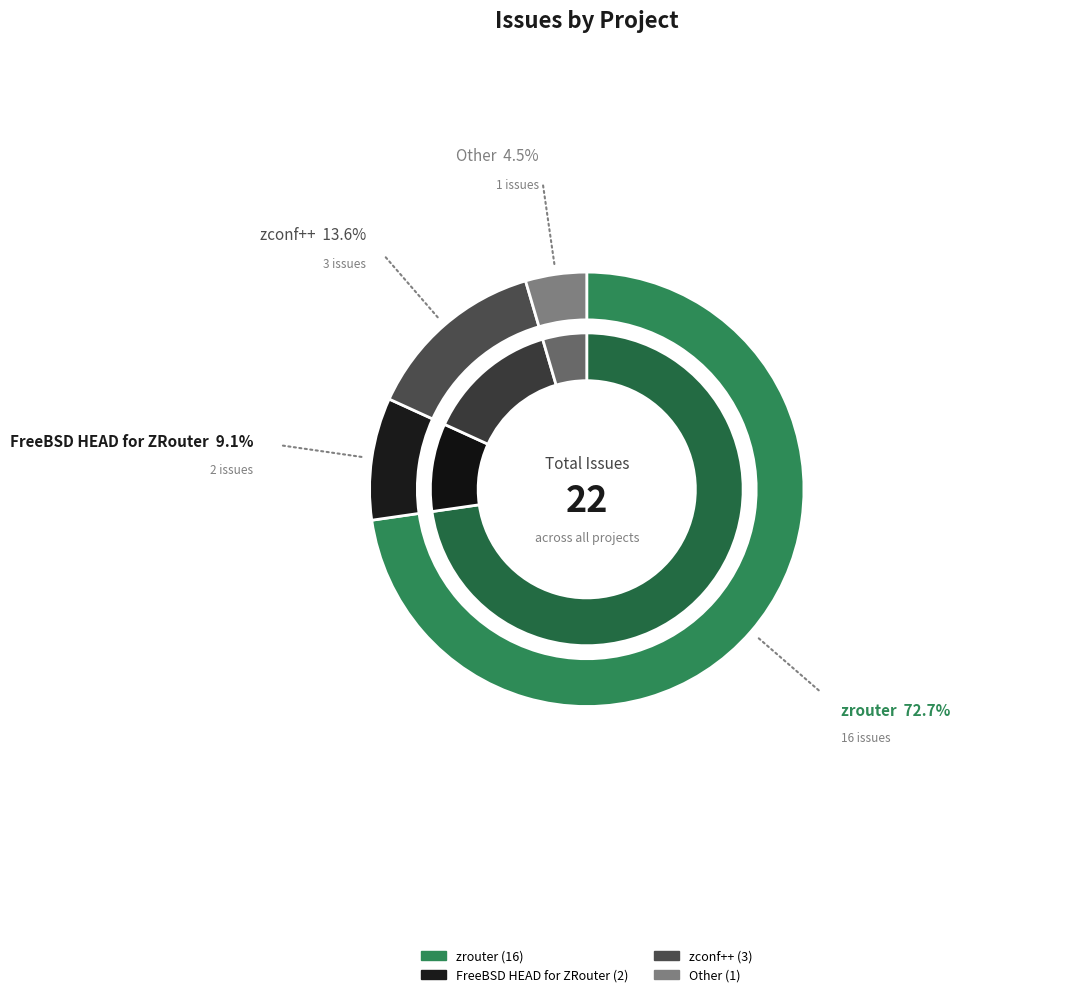

To the nearest percent, what portion does FreeBSD HEAD for ZRouter represent?

9%